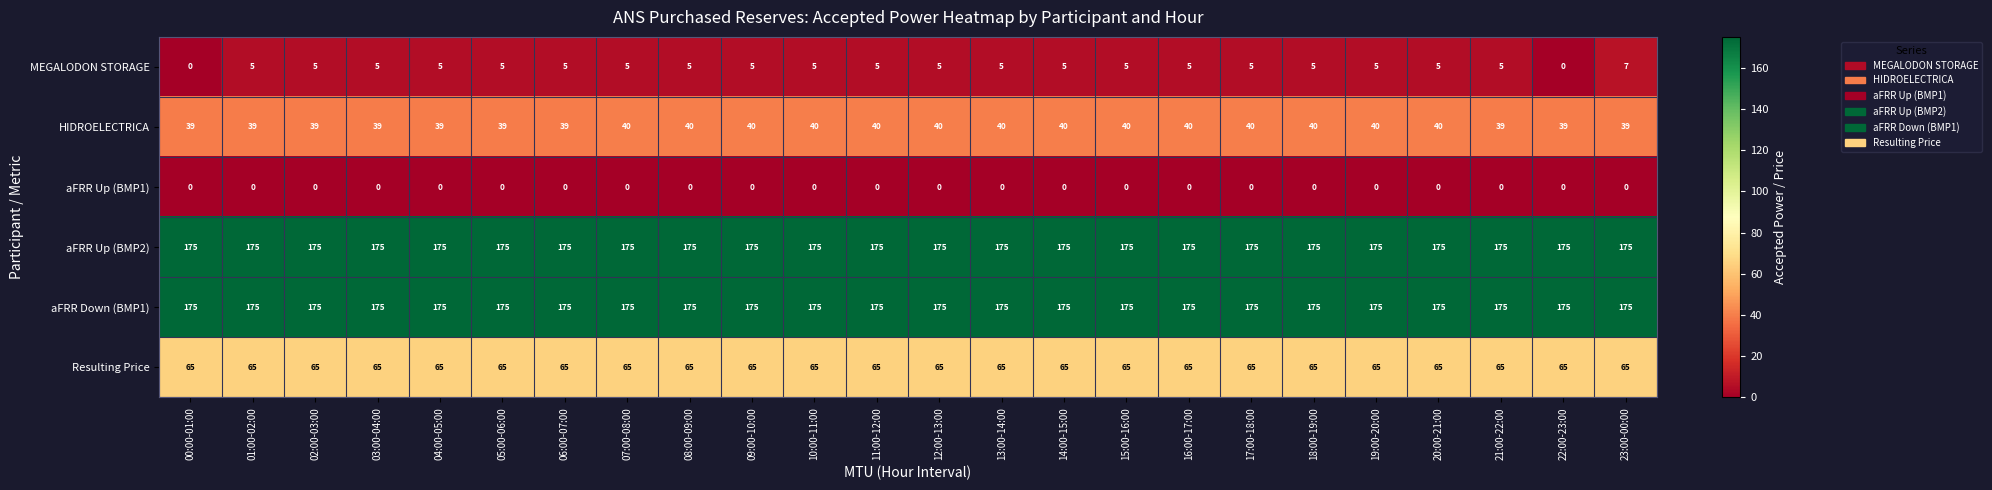

Which series has the widest spread of values?

MEGALODON STORAGE